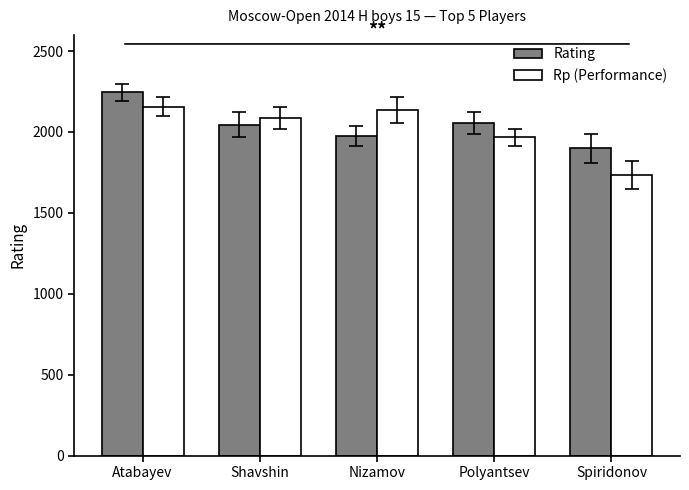

Which series has the widest spread of values?

Rp (Performance)